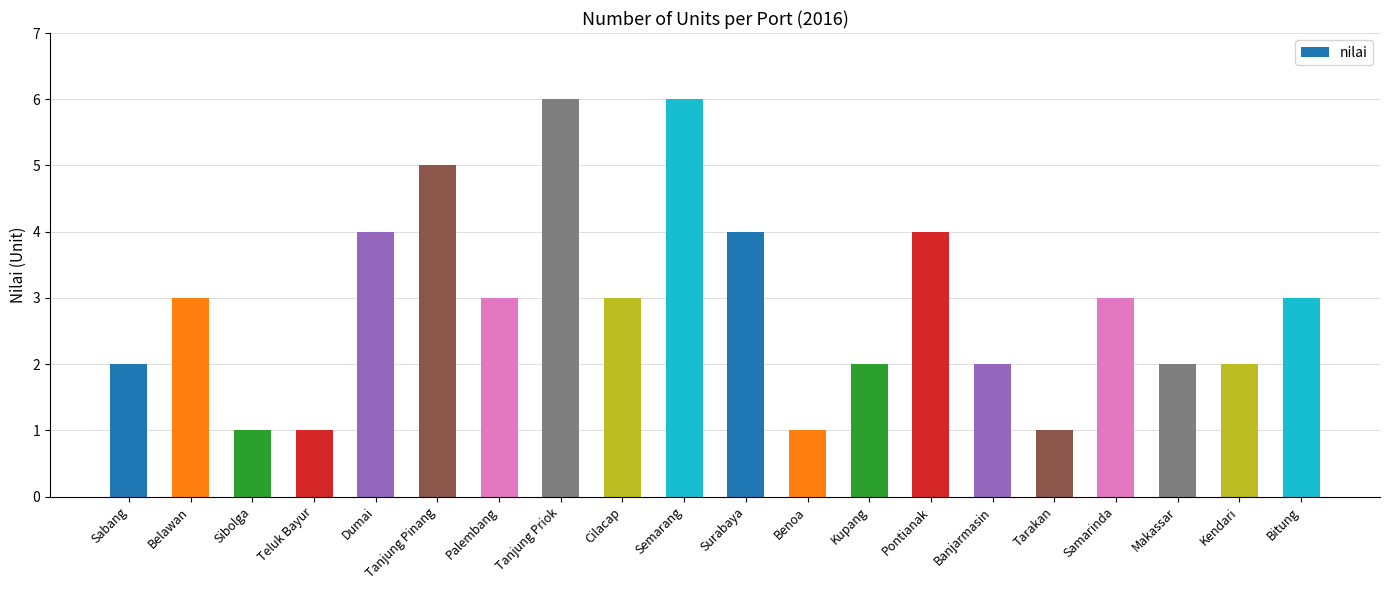

The value at Tanjung Pinang is 7. True or false?

False